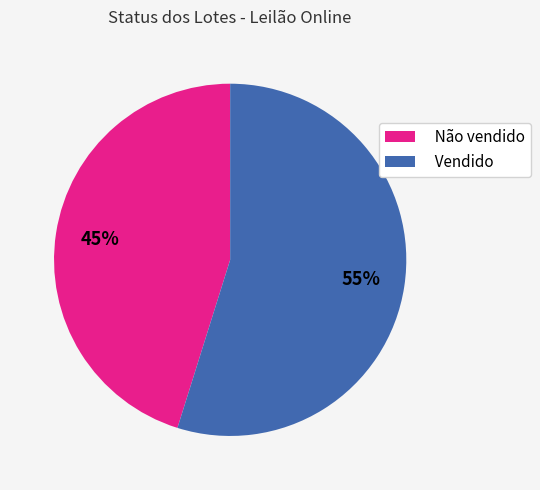

What is the largest slice in the pie chart?

Vendido